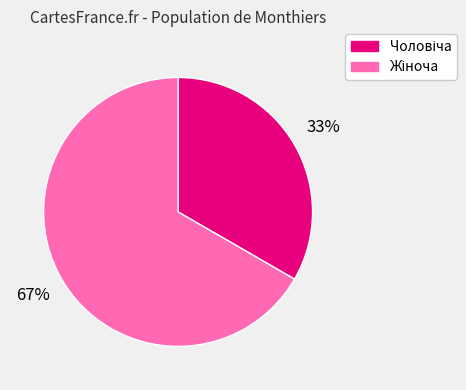

To the nearest percent, what is the average slice percentage?

50%